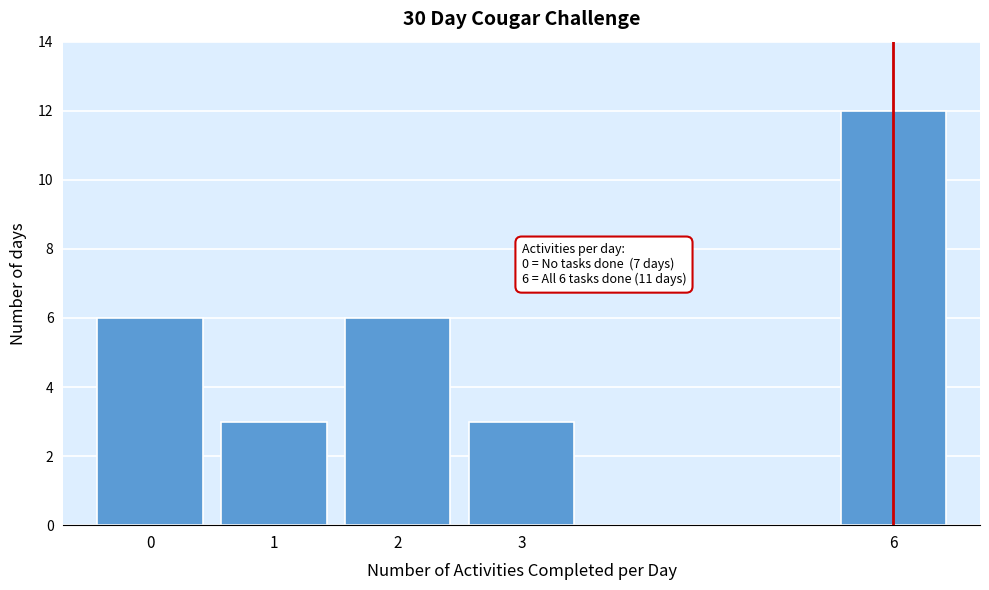

Reading right to left, list all the values displayed in this chart.

12	3	6	3	6